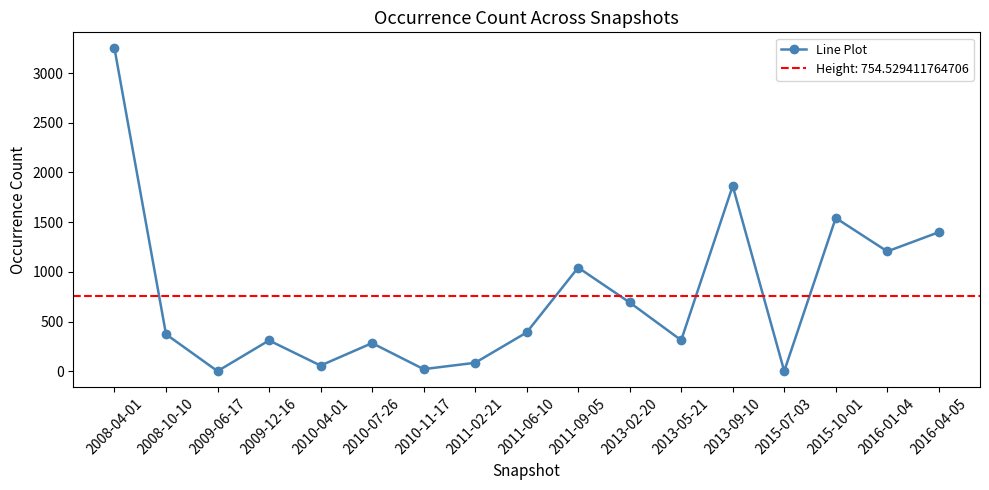

List the labels in order of value, largest first.

2008-04-01, 2013-09-10, 2015-10-01, 2016-04-05, 2016-01-04, 2011-09-05, 2013-02-20, 2011-06-10, 2008-10-10, 2013-05-21, 2009-12-16, 2010-07-26, 2011-02-21, 2010-04-01, 2010-11-17, 2009-06-17, 2015-07-03